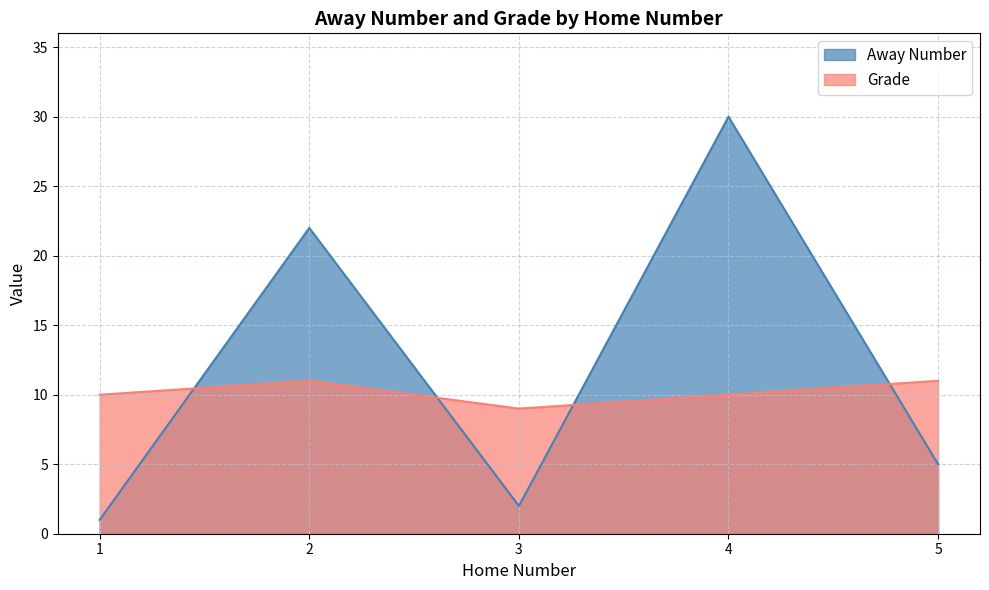

At how many categories does at least one series exceed 14?

2